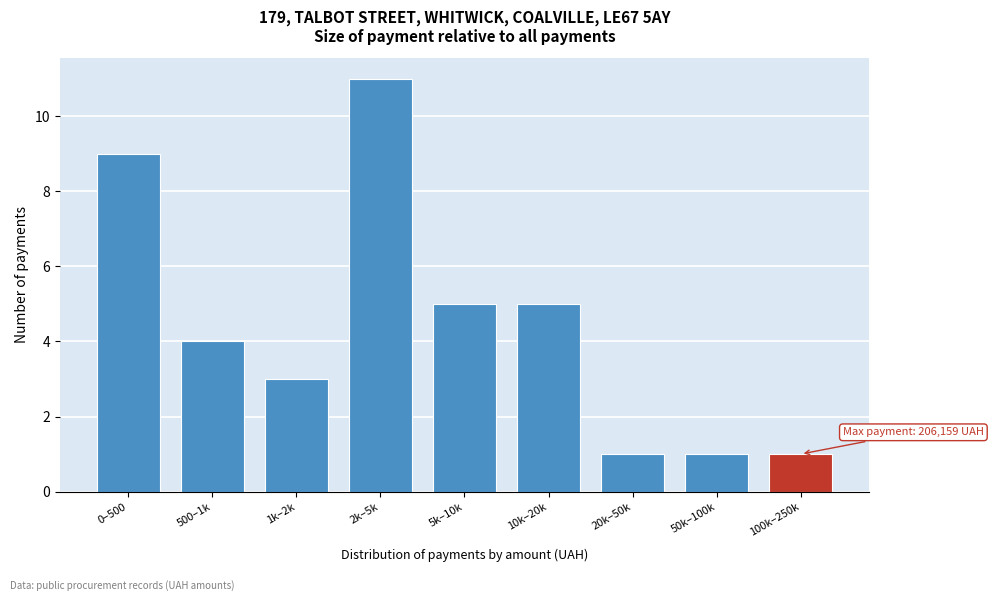

Reading left to right, what are all the values shown in this chart?

0–500=9	500–1k=4	1k–2k=3	2k–5k=11	5k–10k=5	10k–20k=5	20k–50k=1	50k–100k=1	100k–250k=1